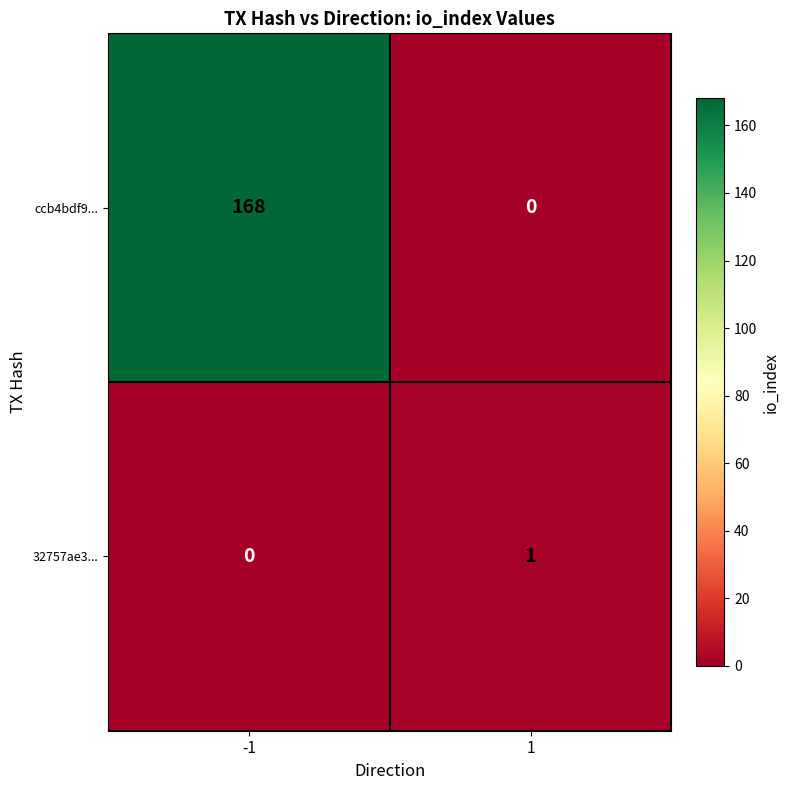

What is the spread (max minus min) of values at -1?

168